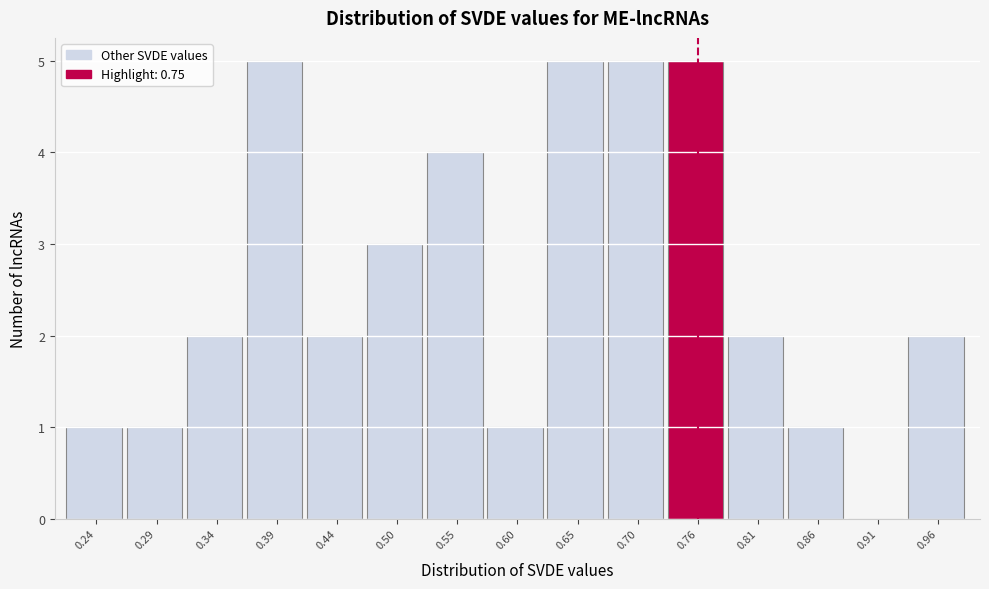

How tall is the bar that spans 0.938 to 0.990 on the x-axis? Neither the bar edges nor the heights are printed on the chart, so give them approximately, as read against the axes.

2